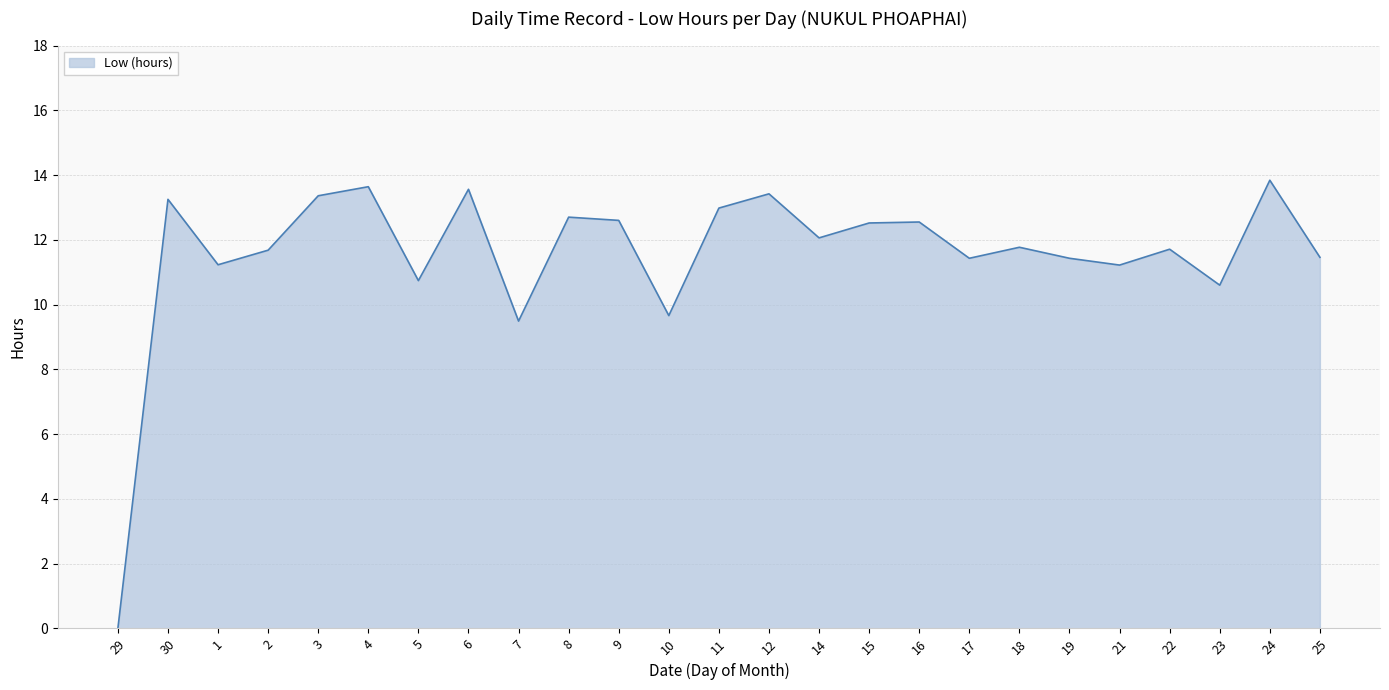

Is it true that the value at 17 is 16.3?

False